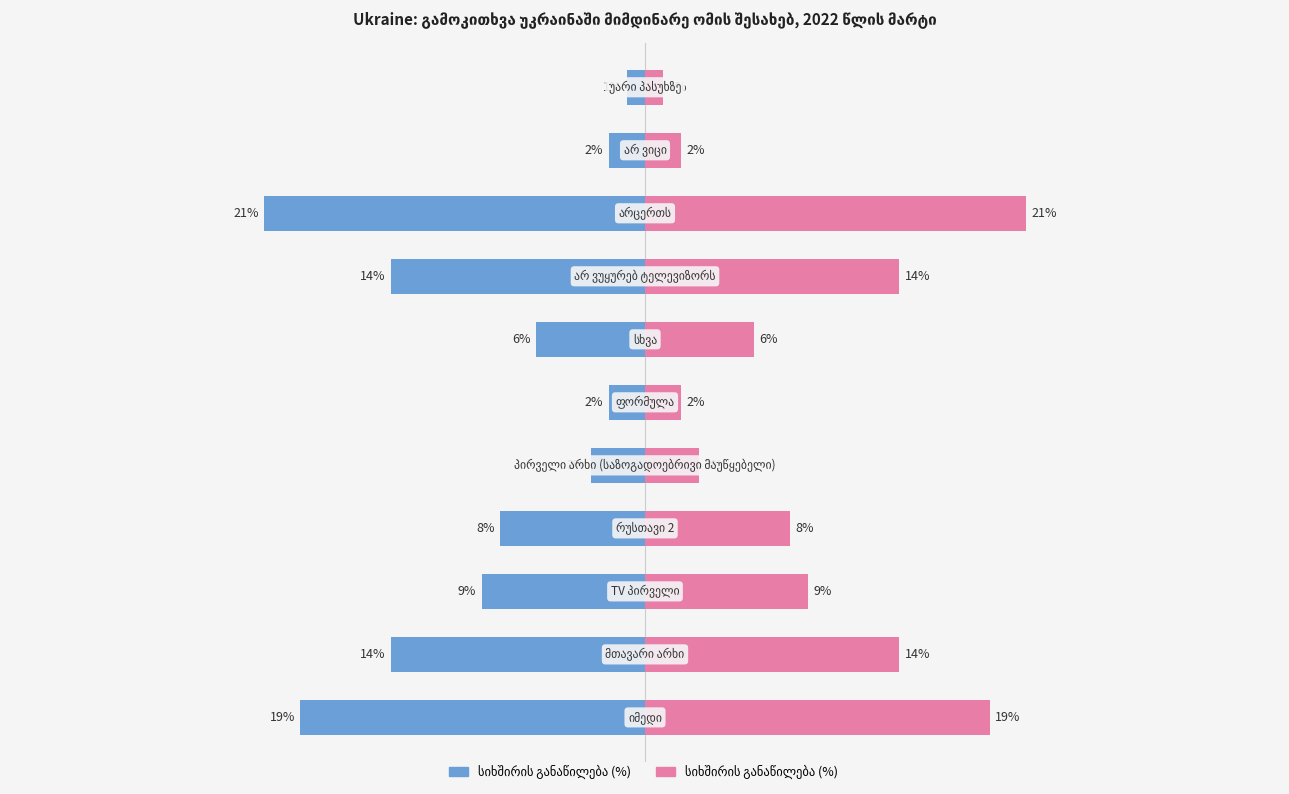

Rank the series by their maximum value, from highest to lowest.

სიხშირის განაწილება (%) , სიხშირის განაწილება (%)